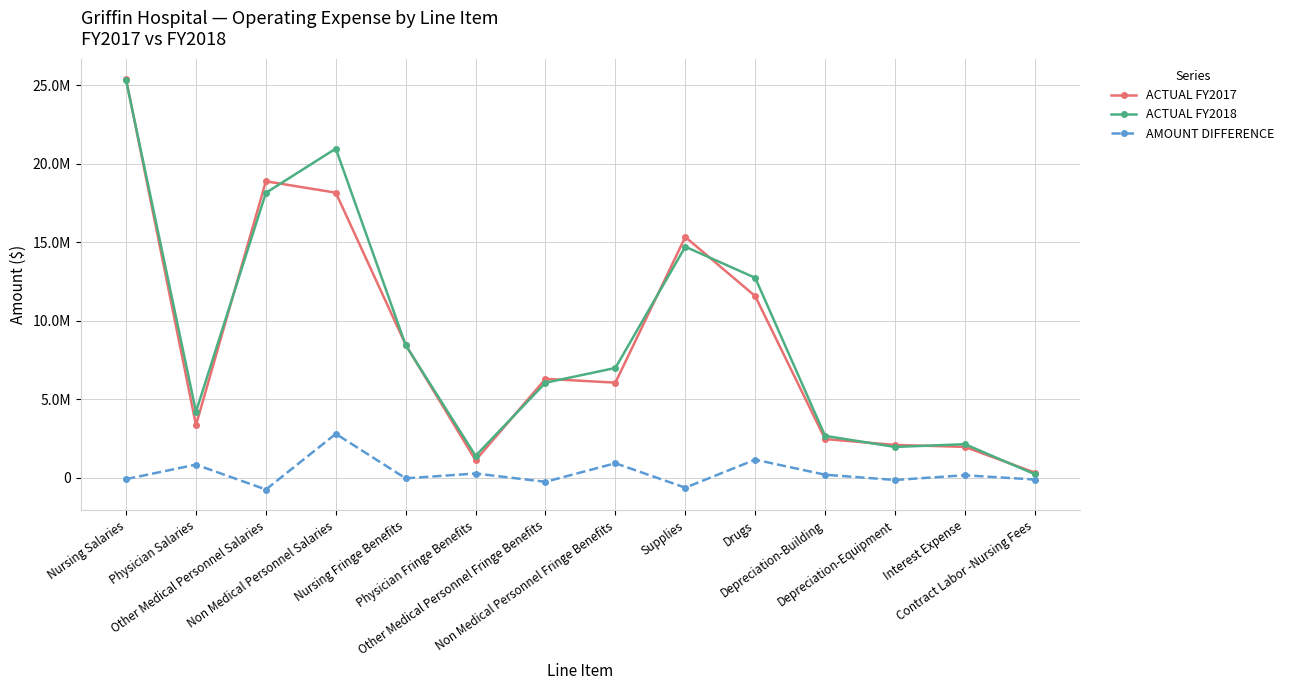

What are all the series names shown in the legend?

ACTUAL FY2017, ACTUAL FY2018, AMOUNT DIFFERENCE